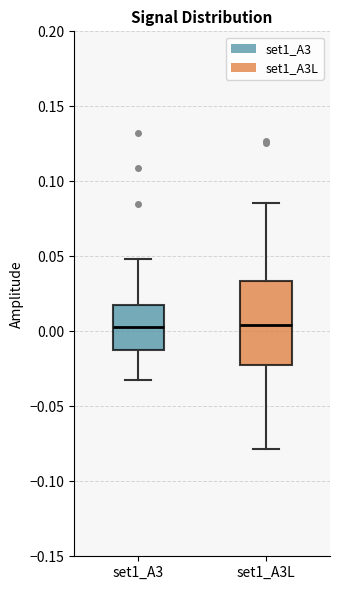

Where is the lower edge of the box for set1_A3 on the y-axis? The values are not printed on the chart, so give them approximately, as read against the axis.

-0.015